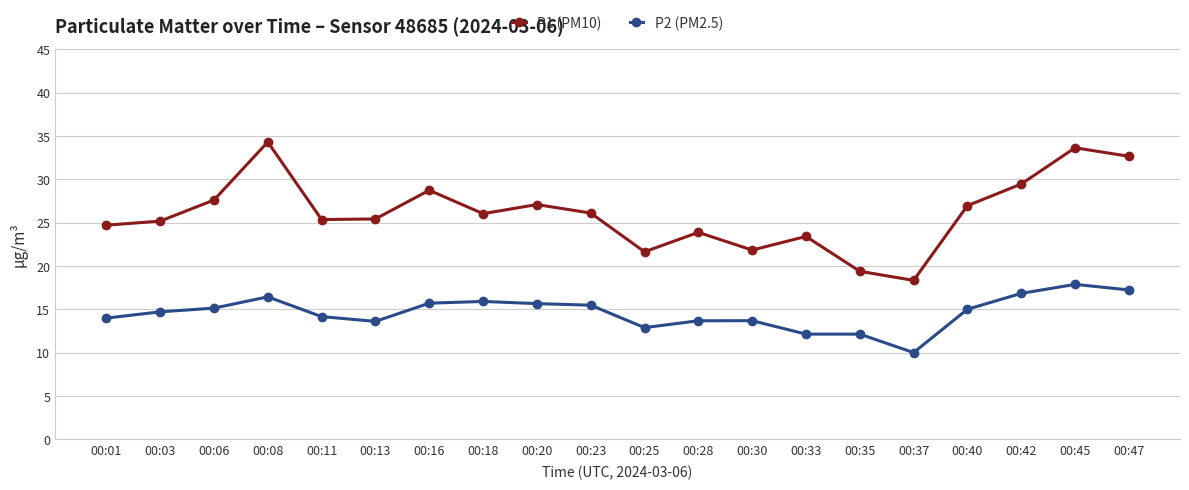

True or false: P1 (PM10) and P2 (PM2.5) cross at least once.

False